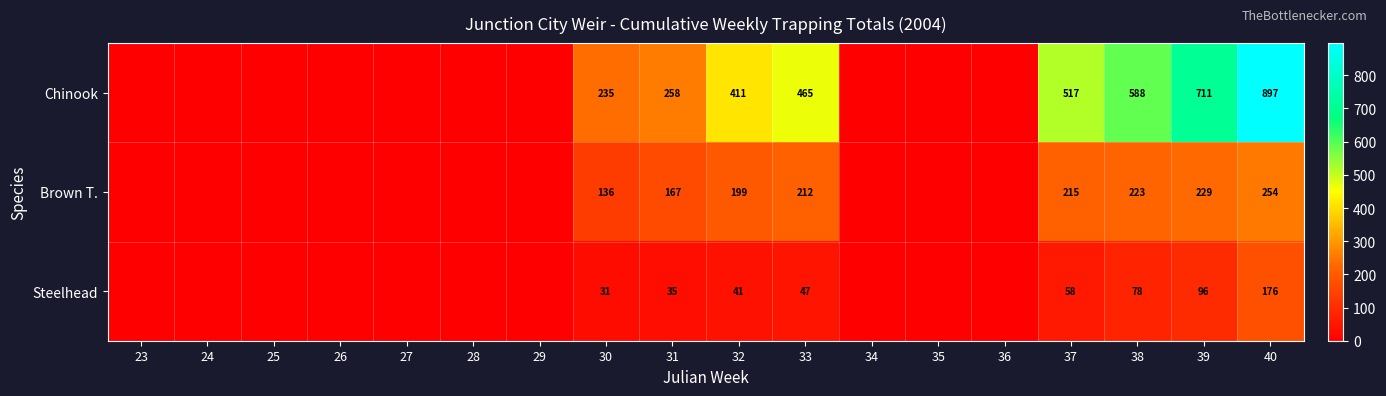

The Brown T. series shows 215 at 37. True or false?

True